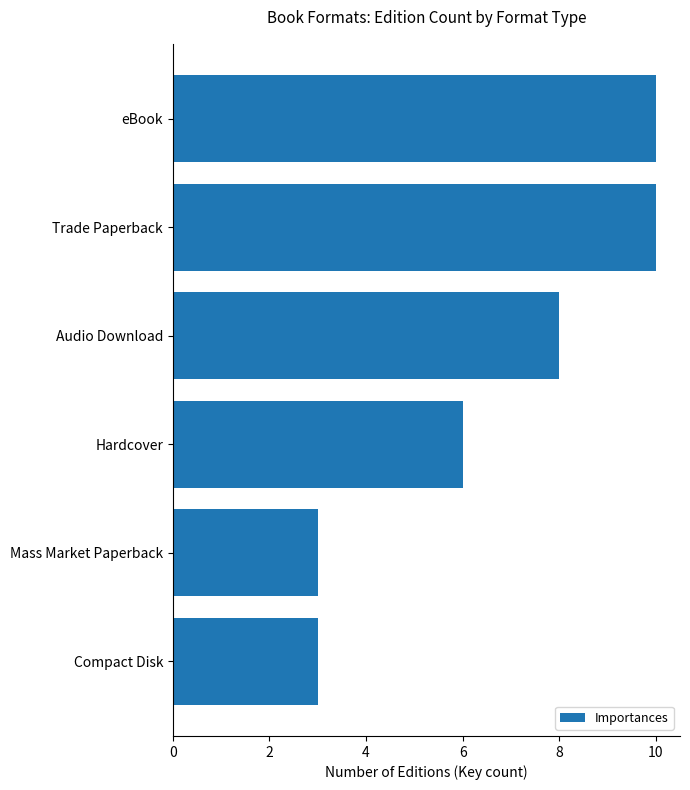

Reading bottom to top, extract all data points from this chart.

3	3	6	8	10	10